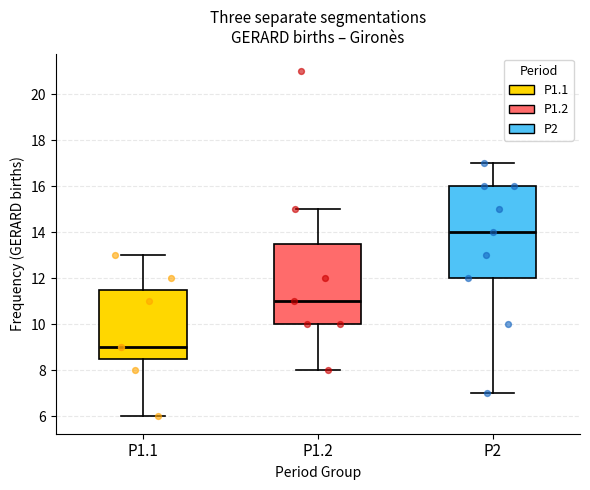

Reading left to right, transcribe this box plot: for each box, give where its median line is, the range the box spans, and where its two whiskers end, as read against the y-axis. The values are not printed on the chart, so give them approximately, as read against the axis.

P1.1: median 9.0, box 8.6 to 11.6, whiskers 6.0 to 13.0
P1.2: median 11.0, box 10.0 to 13.6, whiskers 8.0 to 15.0
P2: median 14.0, box 12.0 to 16.0, whiskers 7.0 to 17.0